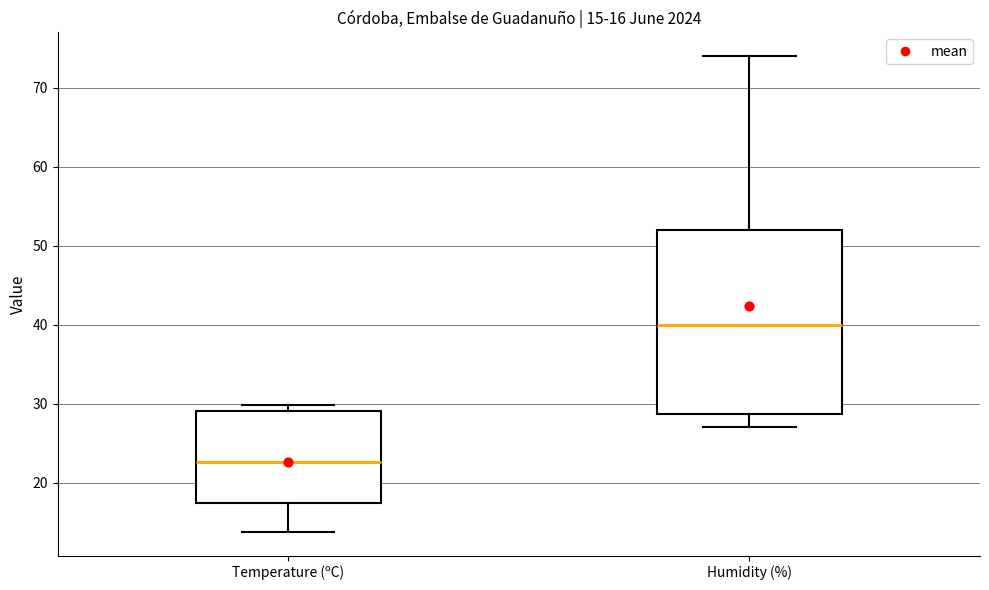

Which box is the tallest, from its lower edge to its upper edge?

Humidity (%)